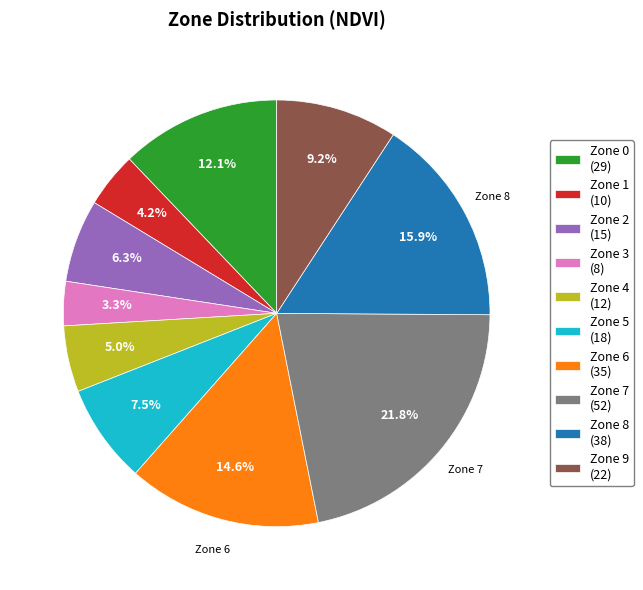

Is Zone 5 the majority of the pie?

No